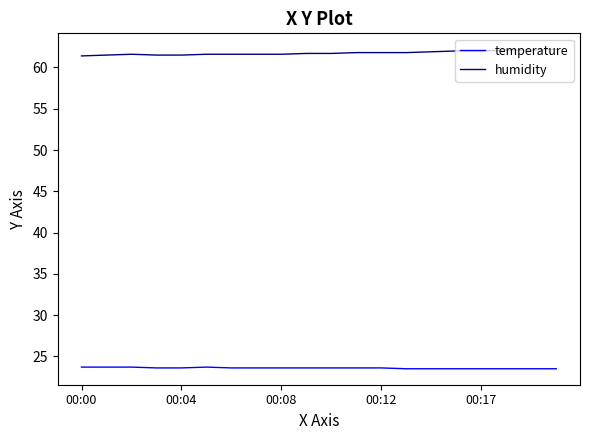

What is the average value of the temperature series?

23.6